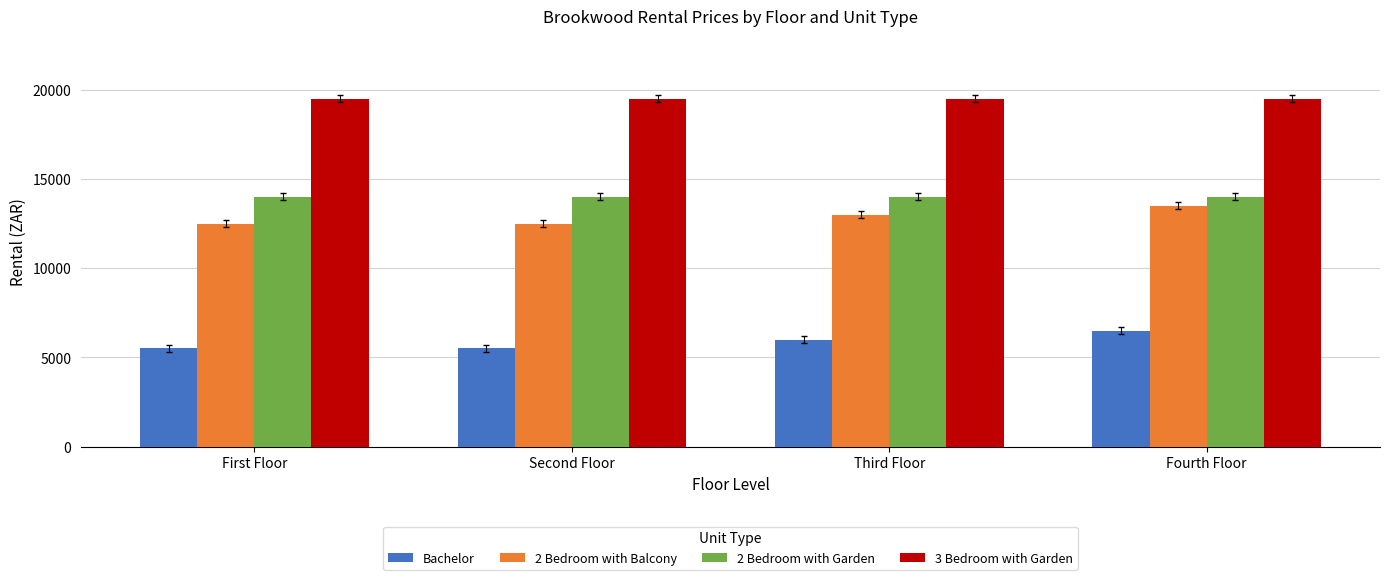

Are the bars horizontal?

No